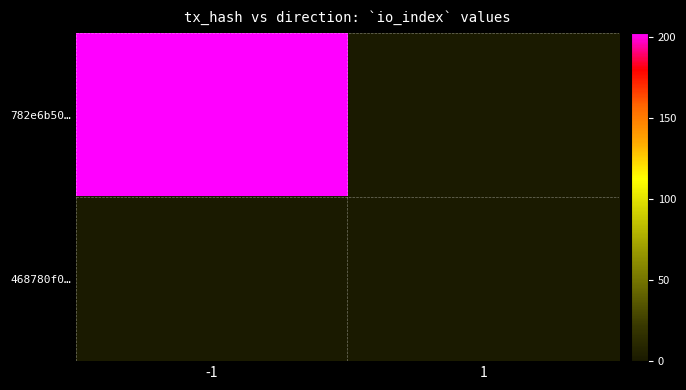

At which category is the sum across all series the highest?

-1